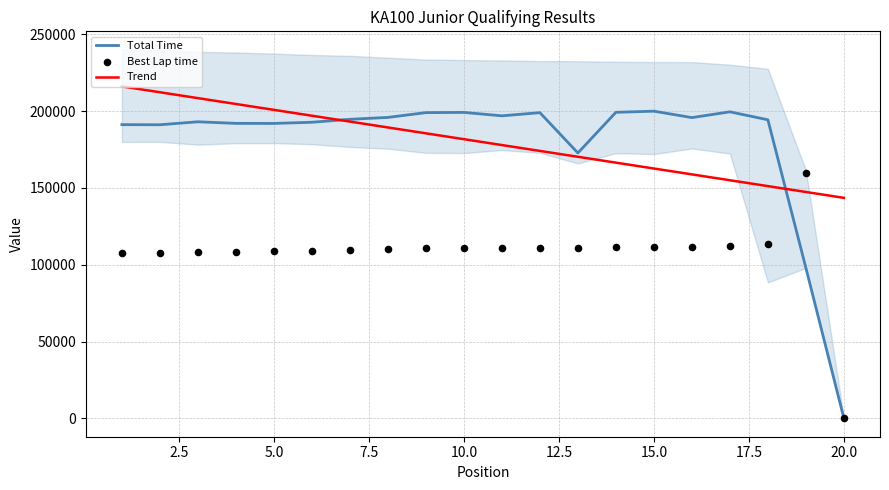

Which series contains the lowest Y value?

Total Time